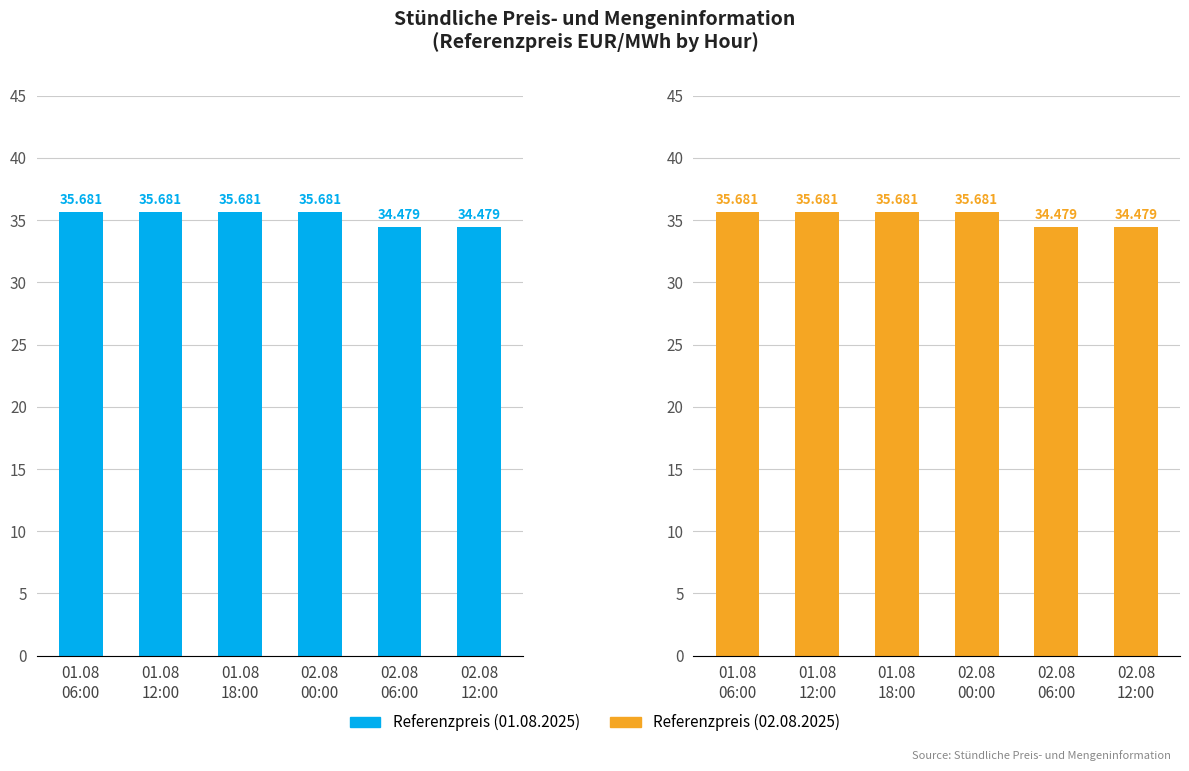

Reading right to left, list all the values displayed in this chart.

Referenzpreis: 02.08
12:00=34.5	02.08
06:00=34.5	02.08
00:00=35.7	01.08
18:00=35.7	01.08
12:00=35.7	01.08
06:00=35.7
vorläufiges Strukturierungsentgelt: 02.08
12:00=34.5	02.08
06:00=34.5	02.08
00:00=35.7	01.08
18:00=35.7	01.08
12:00=35.7	01.08
06:00=35.7